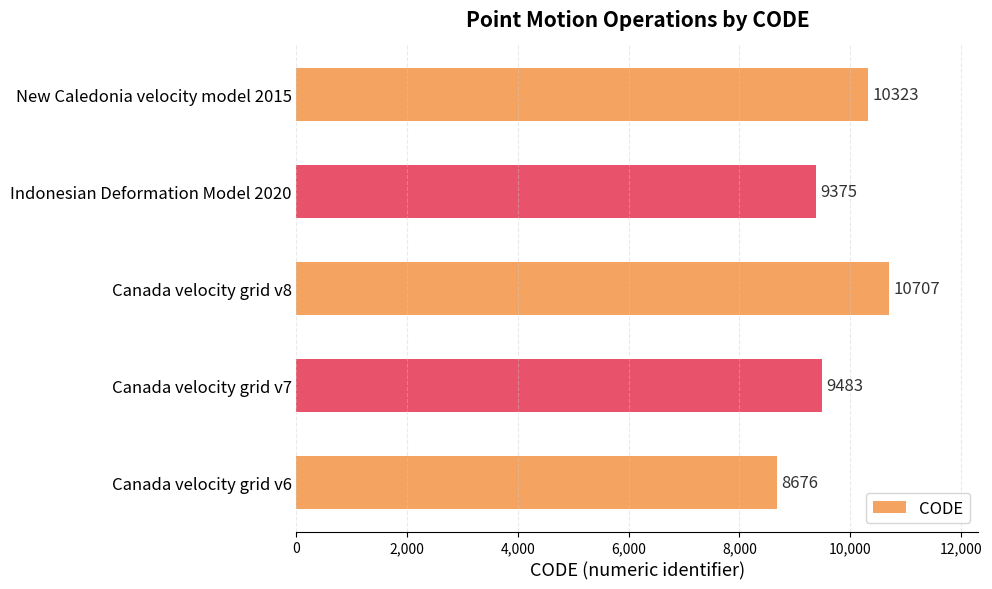

Read the value at Canada velocity grid v7, to the nearest 50.

9500